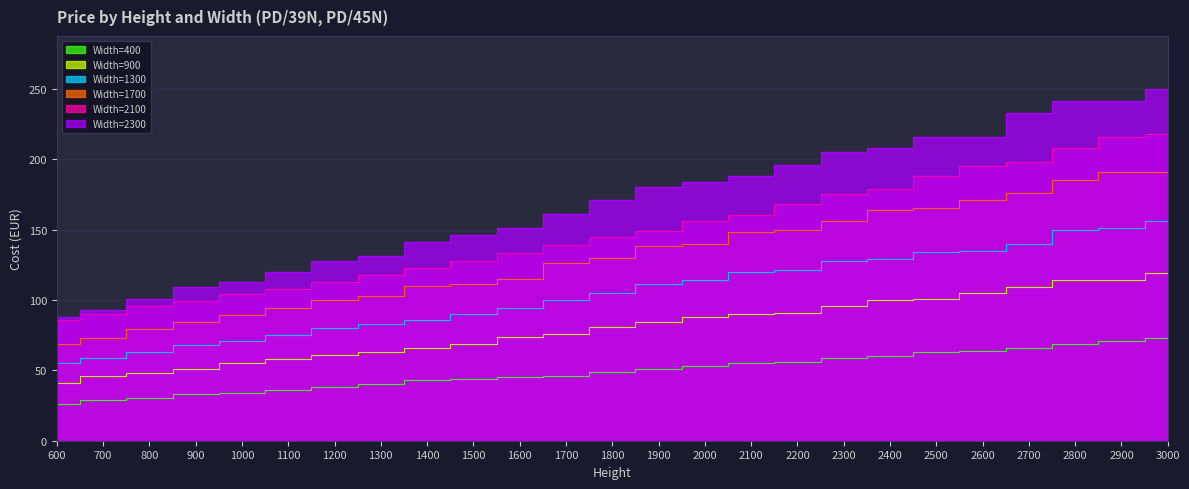

Which has a higher value, 700 or 900?

900